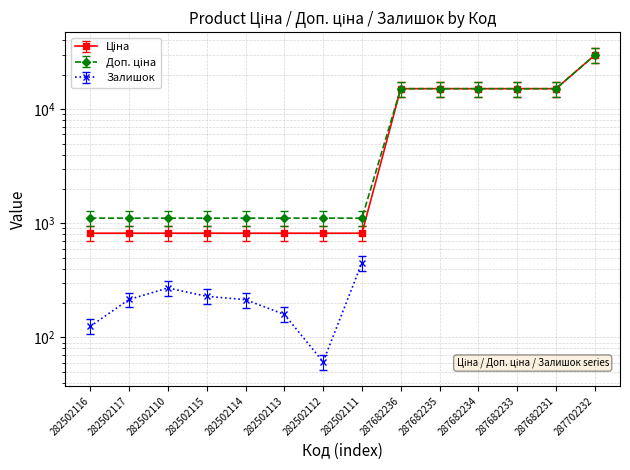

The value of Доп. ціна at 282502113 is 1836.0. True or false?

False